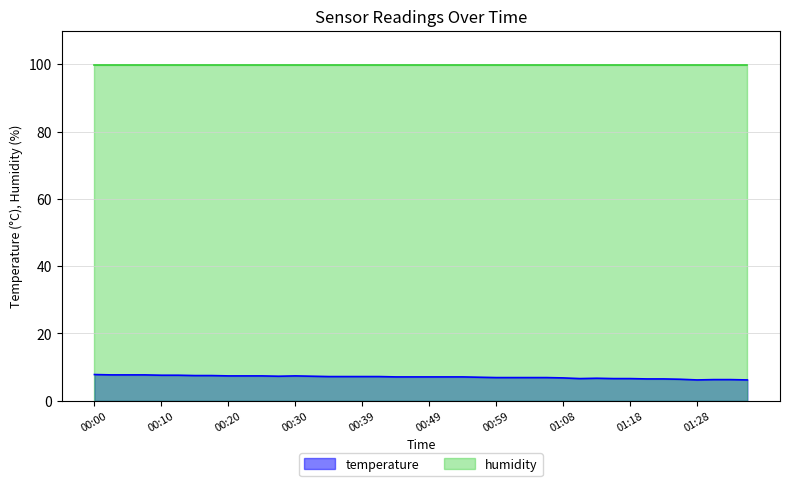

True or false: temperature and humidity cross at least once.

False